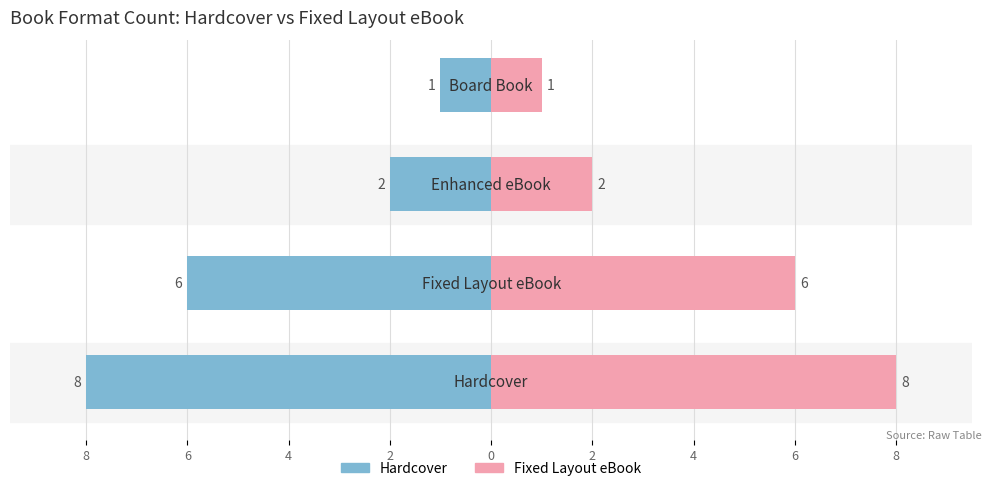

The Fixed Layout eBook series shows 10 at 6. True or false?

False